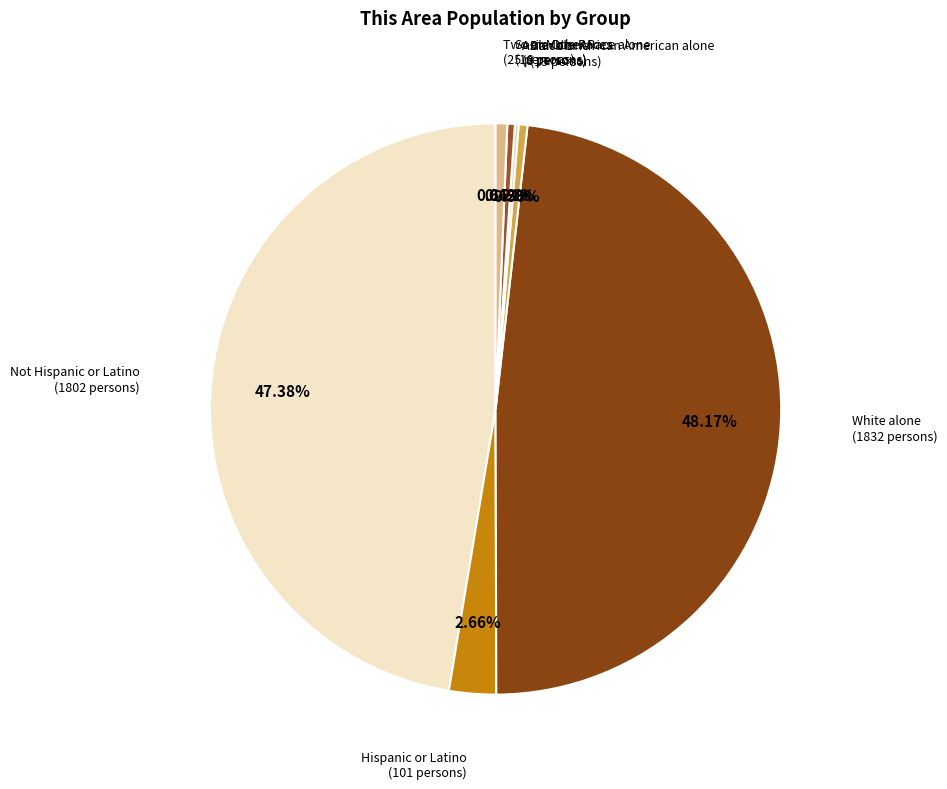

How many slices are in this pie chart?

7